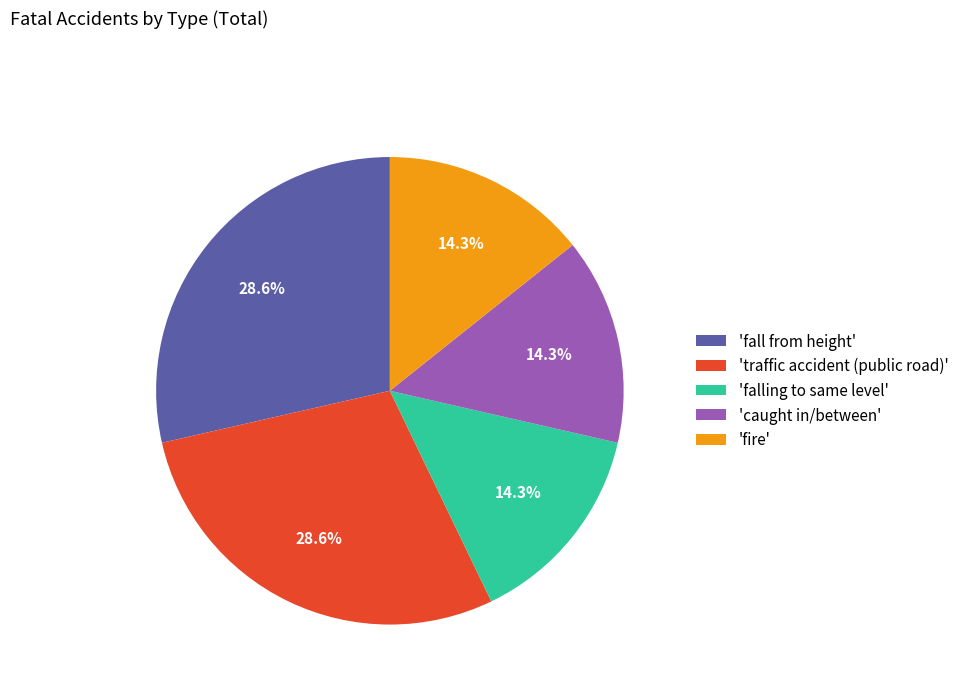

How much of the chart is everything except 'caught in/between'?

85.7%